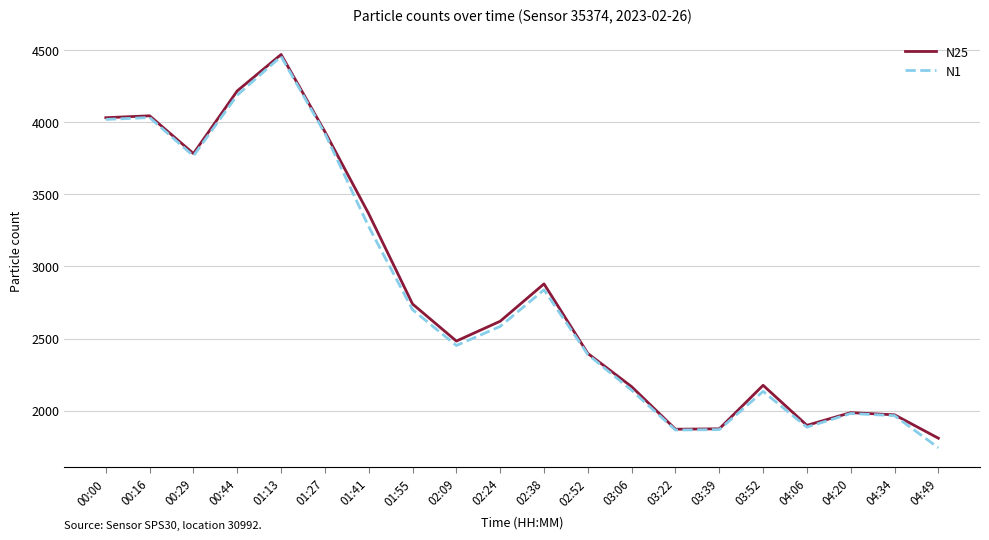

Is the value of N25 at 03:22 greater than the value of N1 at 00:29?

No